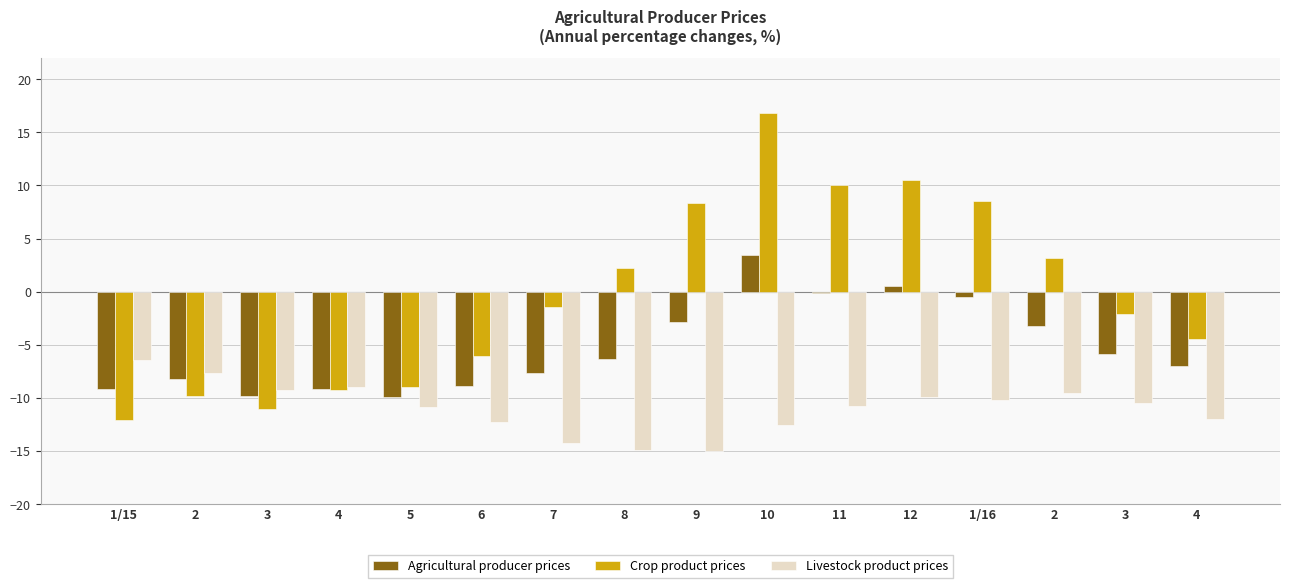

How many groups of bars are there?

16